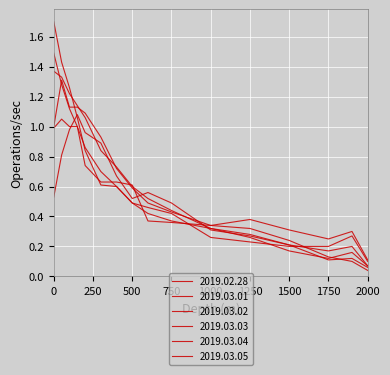

Does the chart have visible grid lines?

Yes